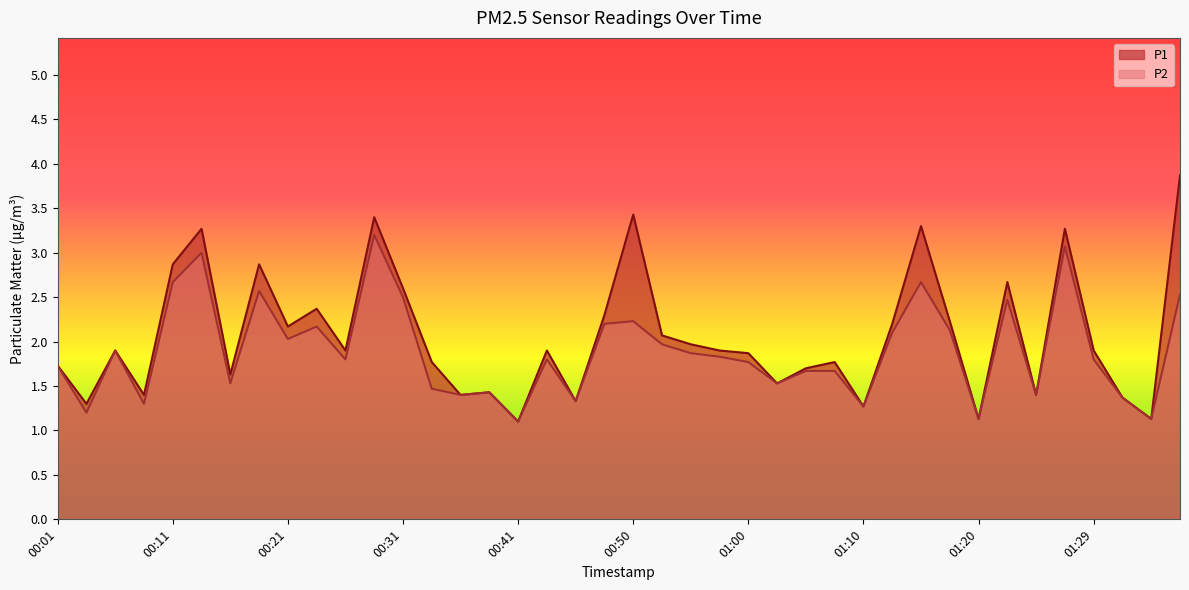

How many categories are shown in the chart?

40